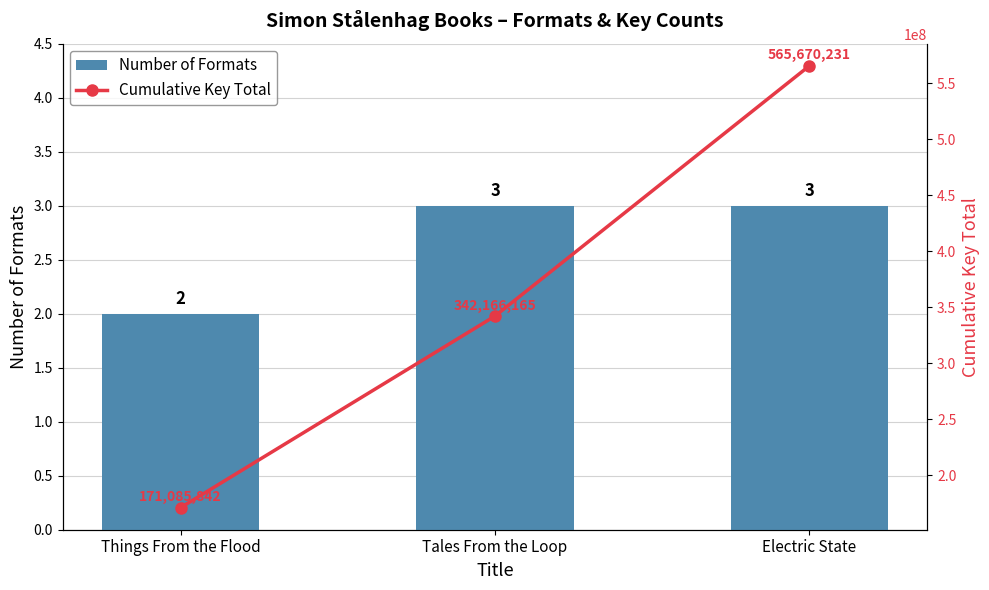

At which category is the sum across all series the highest?

Electric State